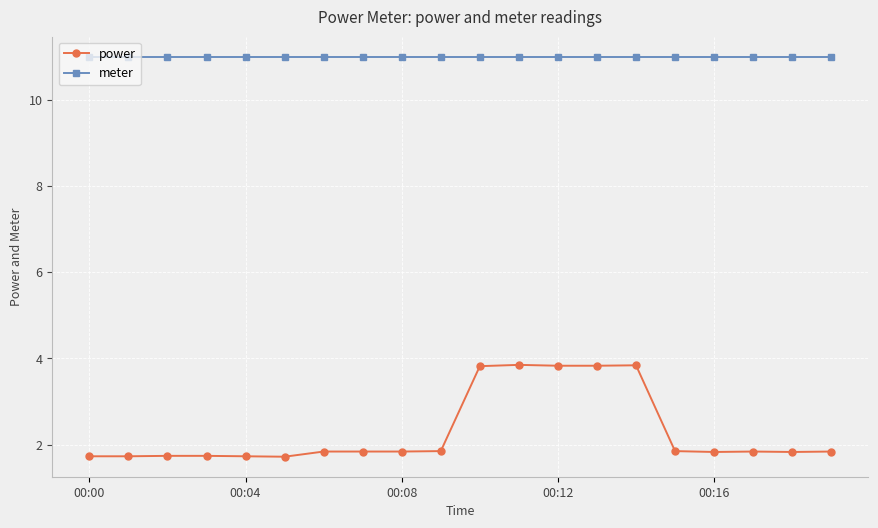

Is this an area chart (filled region under the line)?

No